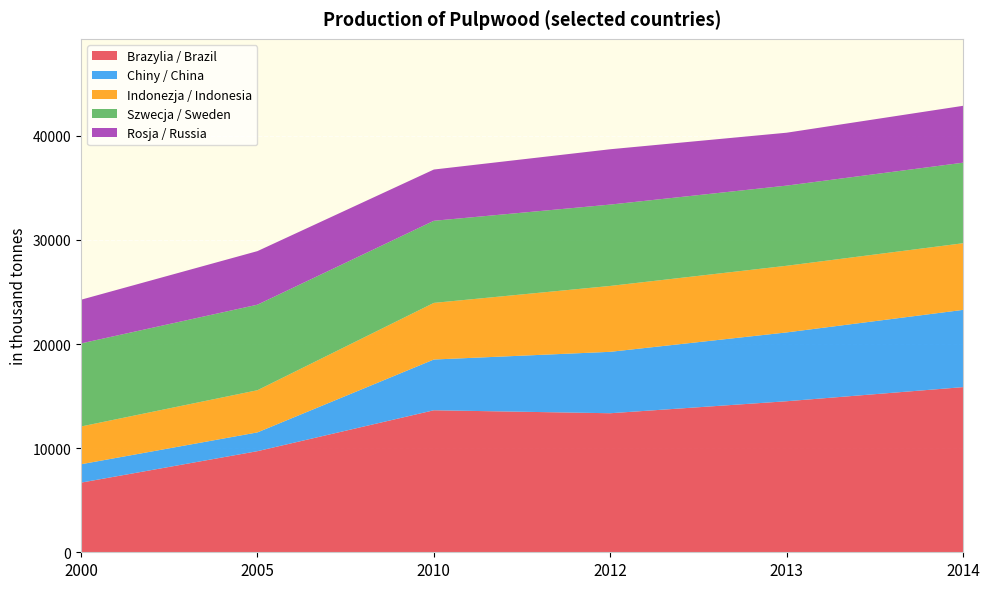

Reading left to right, list all the values displayed in this chart.

Brazylia / Brazil: 6689	9711	13639	13354	14507	15862
Chiny / China: 1766	1803	4875	5899	6610	7419
Indonezja / Indonesia: 3626	4049	5438	6328	6400	6400
Szwecja / Sweden: 7979	8216	7886	7813	7700	7736
Rosja / Russia: 4195	5145	4922	5314	5080	5463